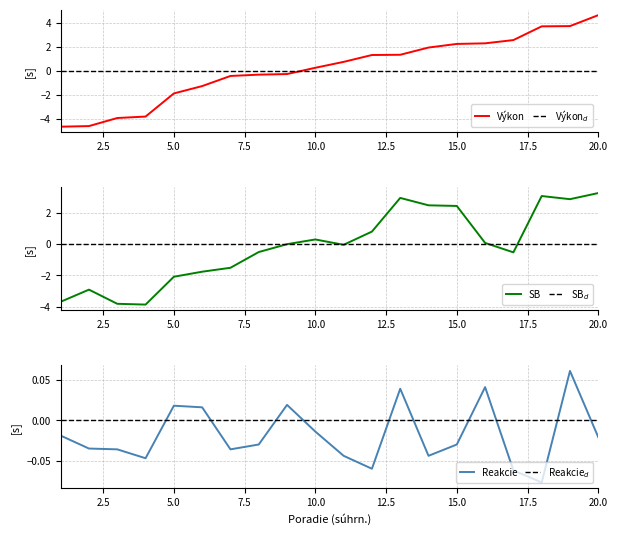

What is the highest value of the Výkon series?

4.6